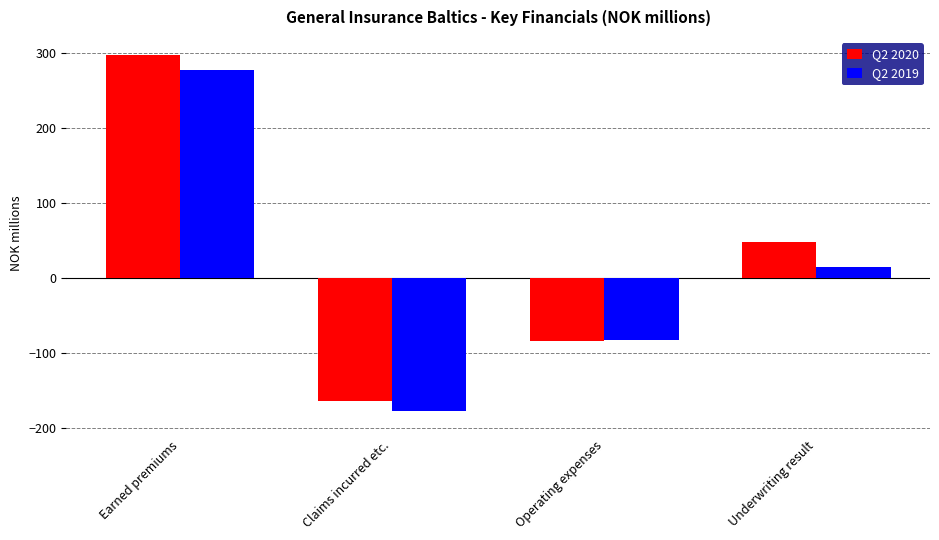

What is the label of the 3rd bar from the left?

Operating expenses